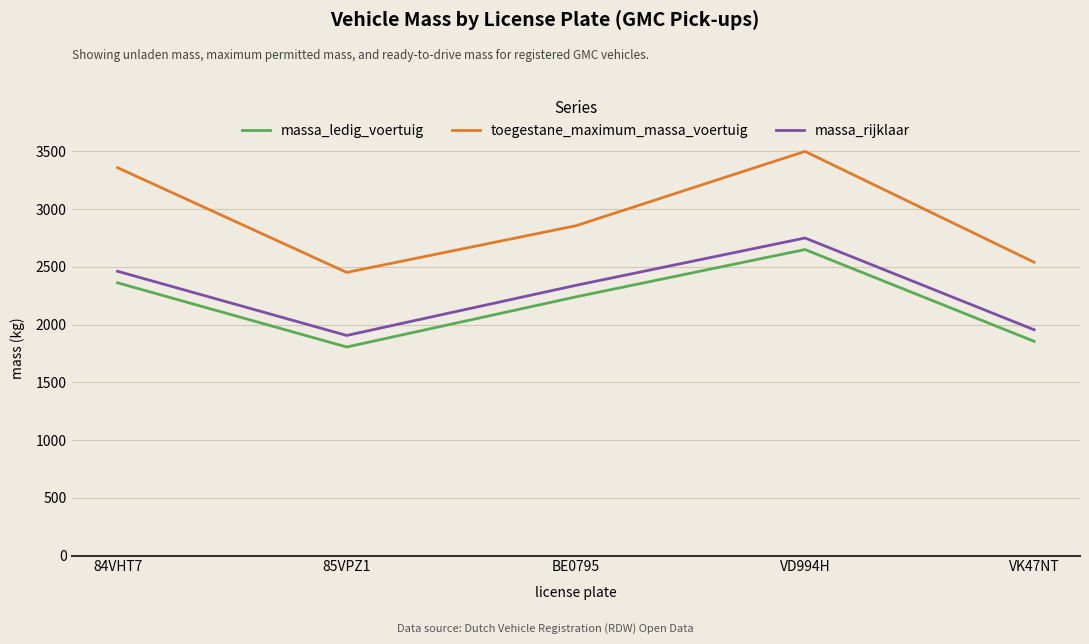

At which category does toegestane_maximum_massa_voertuig reach its first local peak?

VD994H